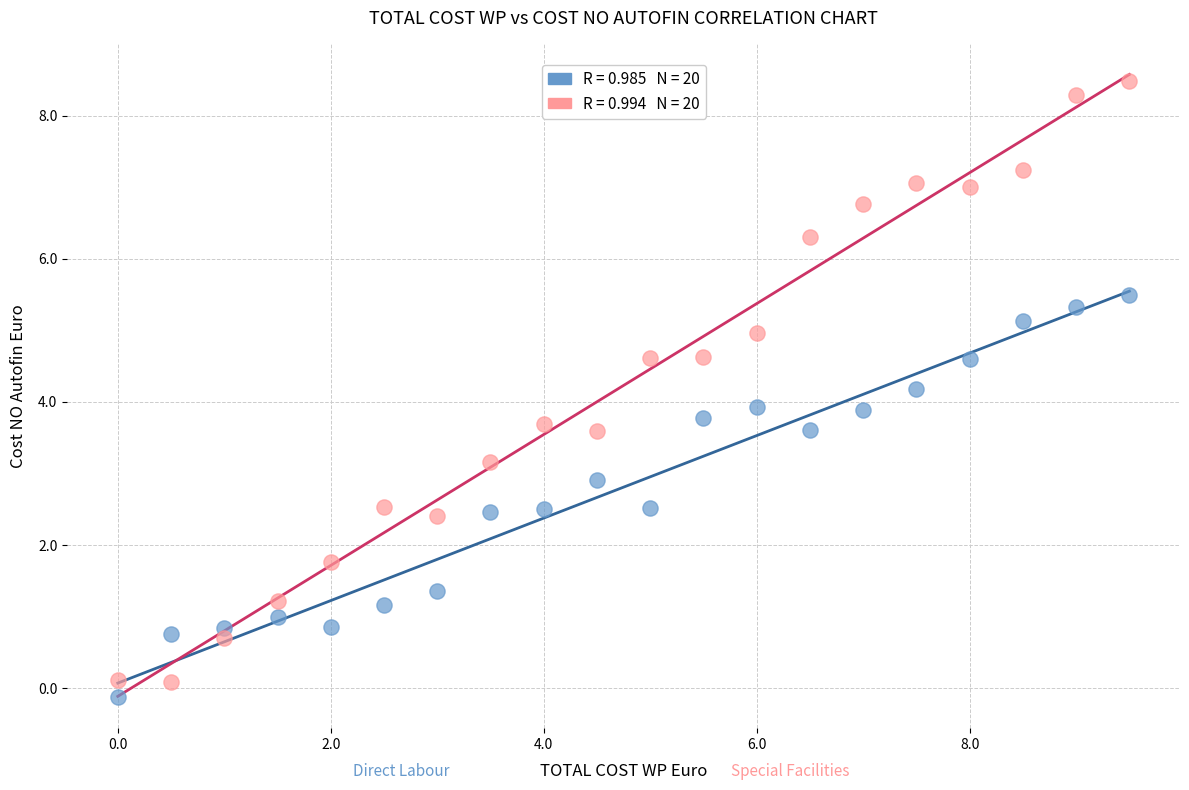

Across all data points, what is the range of X values (max minus min)?

9.5